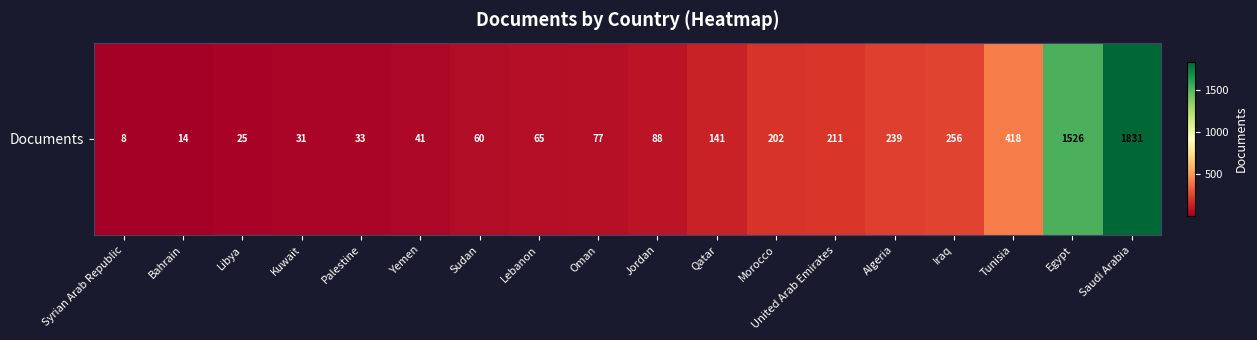

At which label does the data first exceed 88?

Qatar